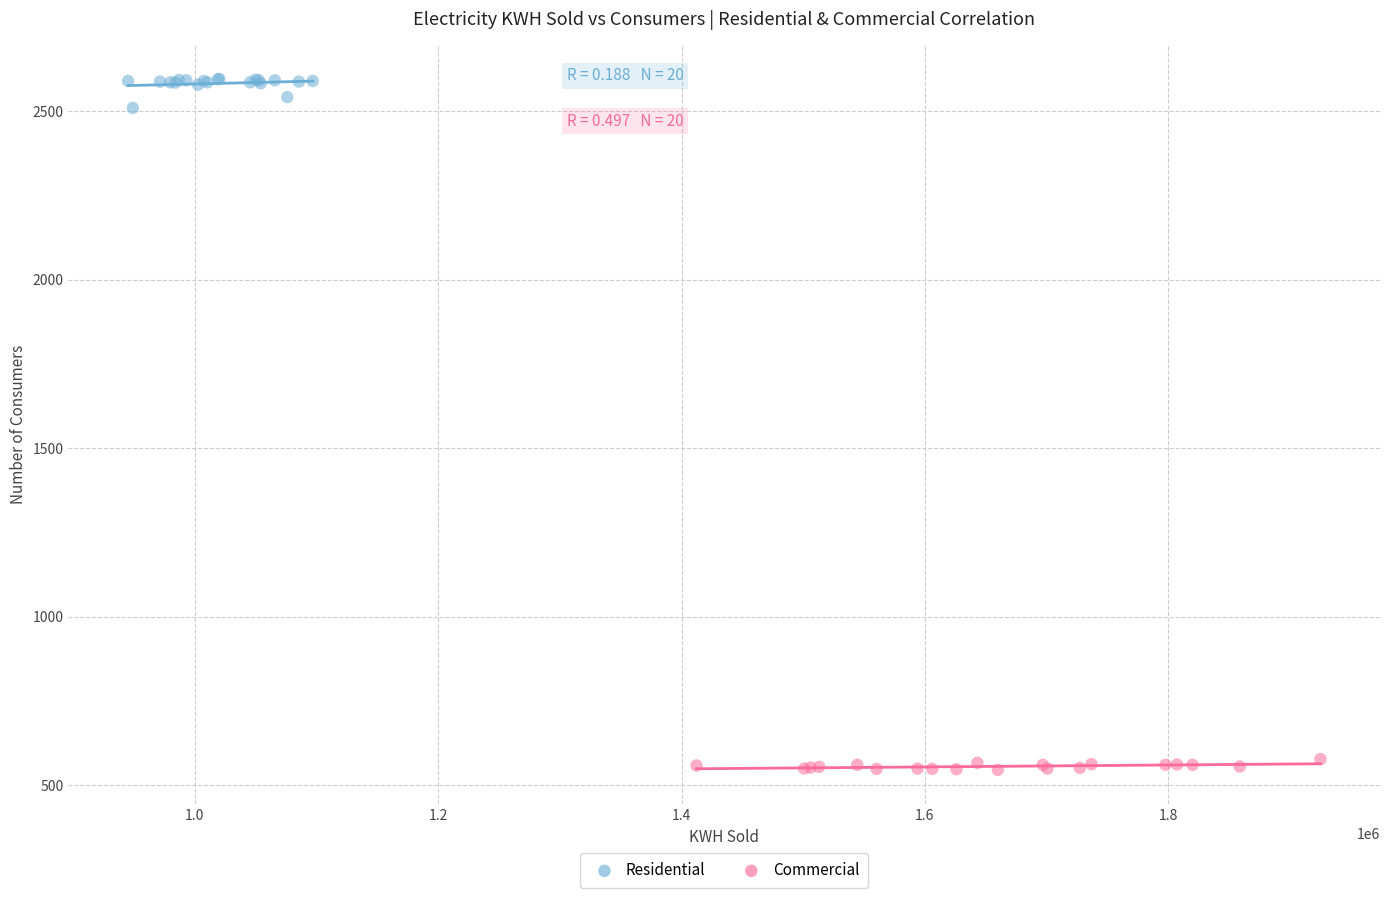

Which series has the widest spread of Y values?

Residential